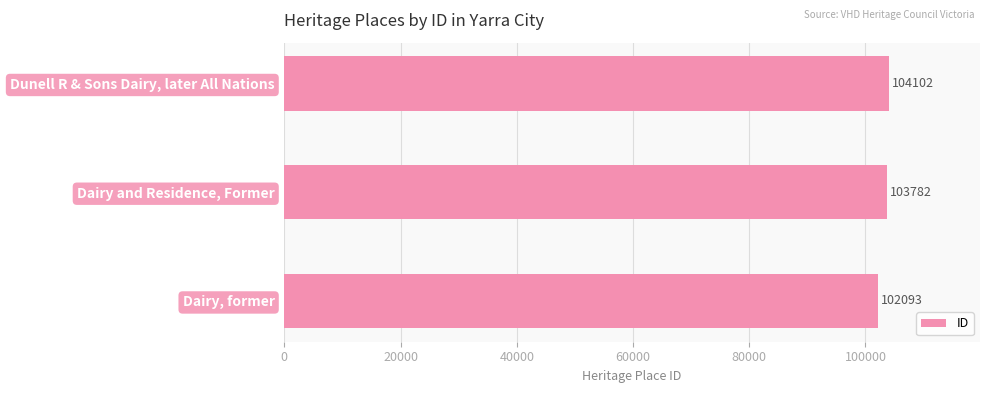

Count the values in the range 102093 to 104102.

3